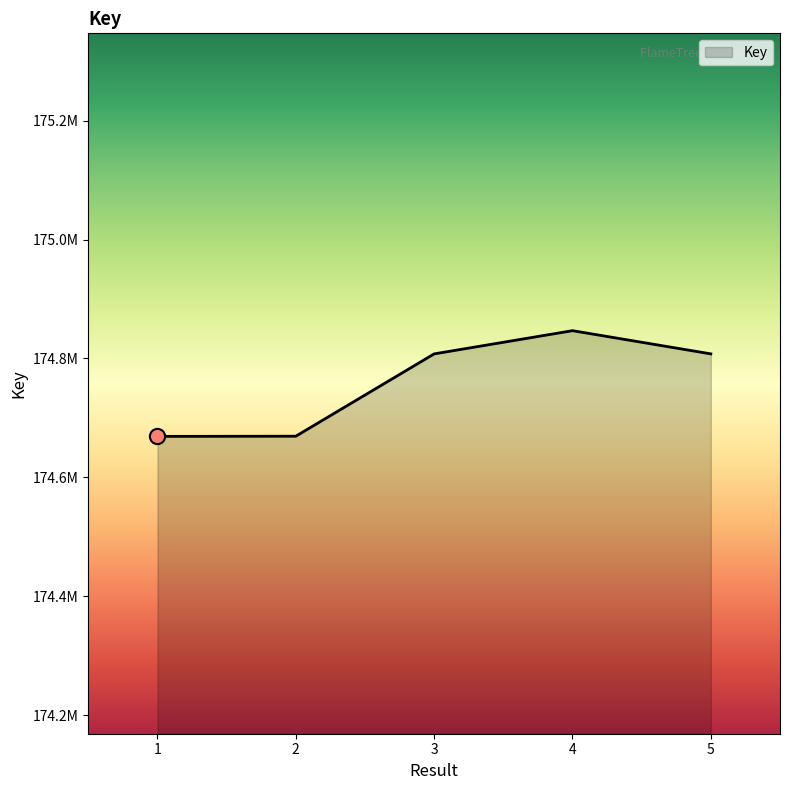

Approximately how many times larger is the value at 5 compared to 4?

1.0